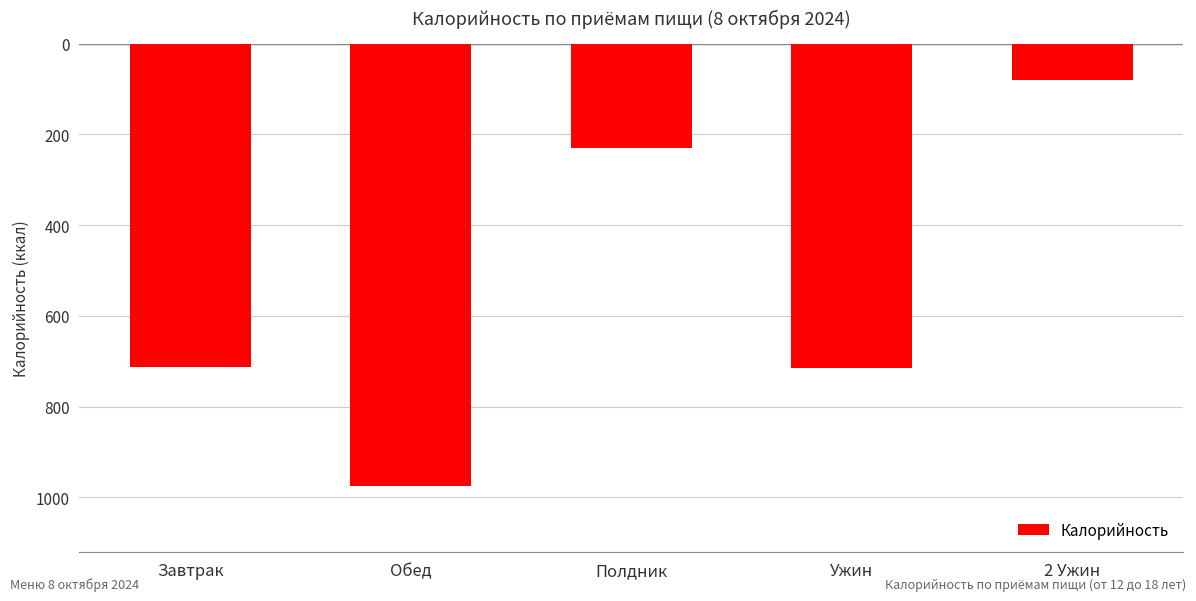

List the labels in order of value, smallest first.

Обед, Ужин, Завтрак, Полдник, 2 Ужин